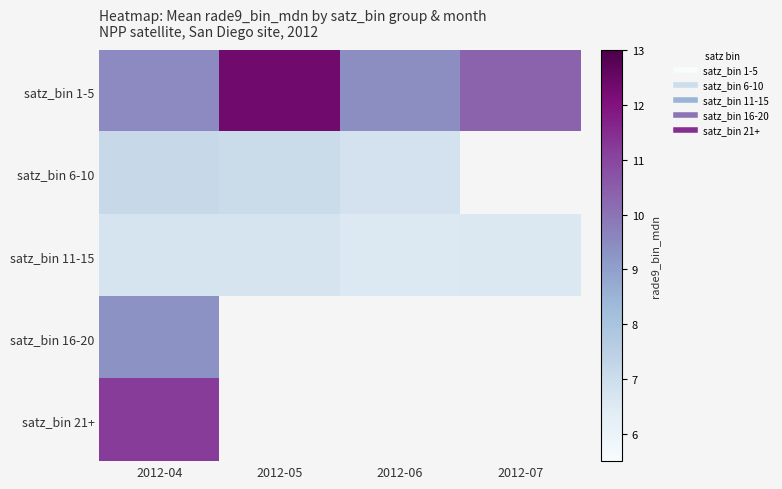

At which label does satz_bin 6-10 first exceed 7?

2012-04